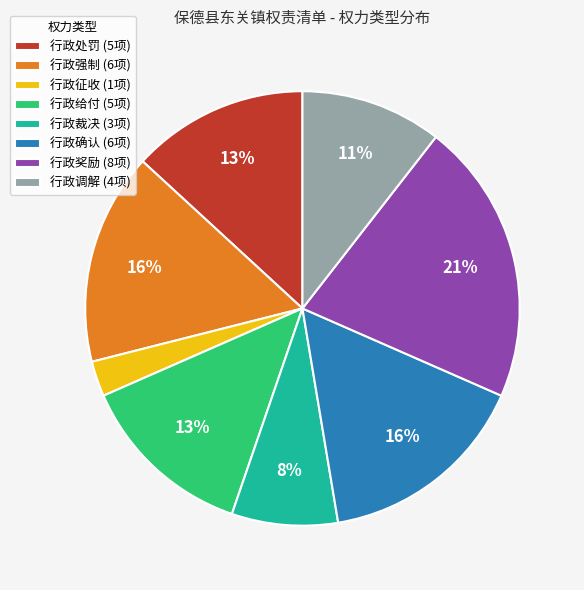

What is the smallest slice in the pie chart?

行政征收